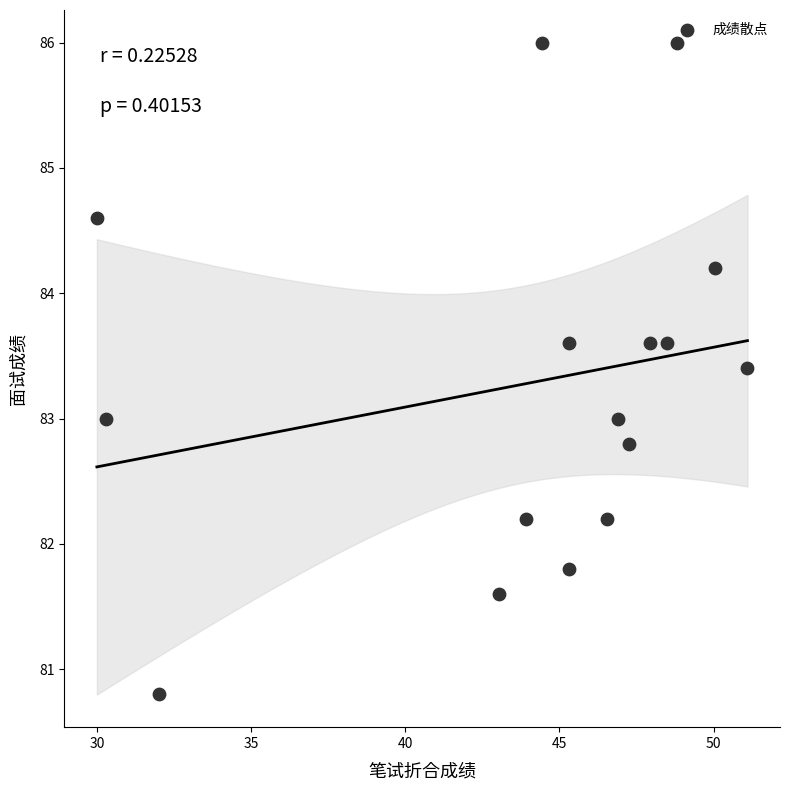

What is the range of Y values (max minus min)?

5.2